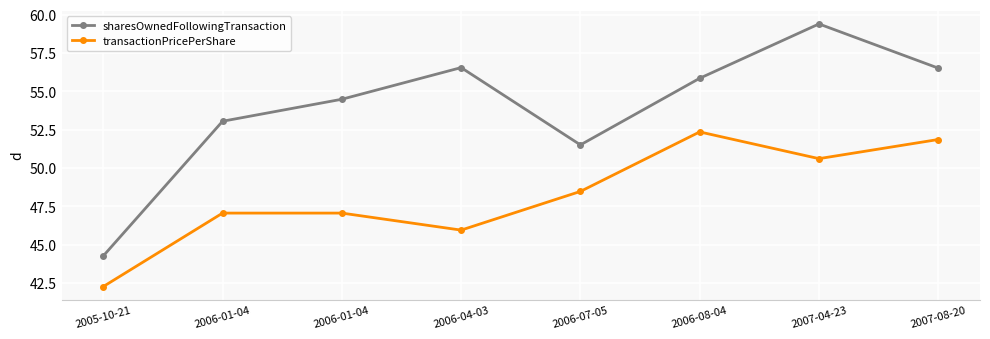

At which category is the sum across all series the highest?

2007-04-23